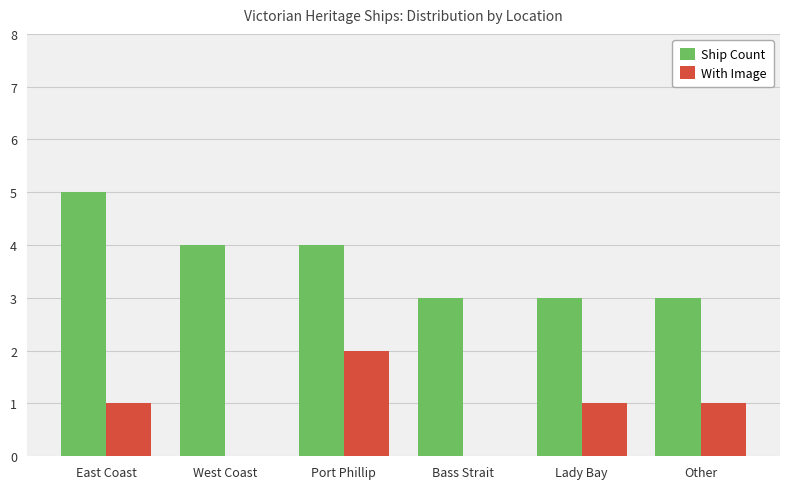

What is the maximum value shown in the chart?

5